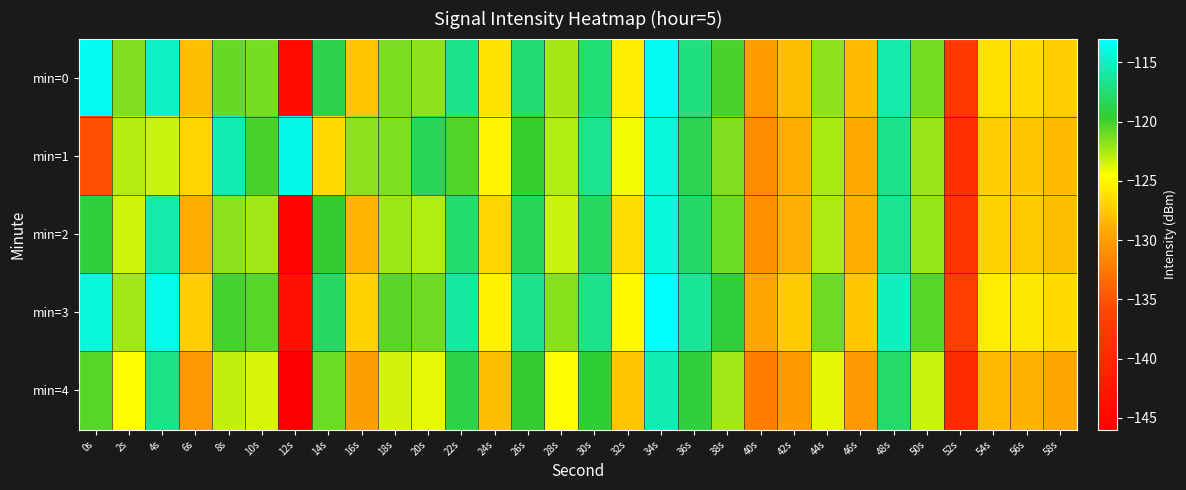

Which series changed the most between 2s and 18s?

min=3